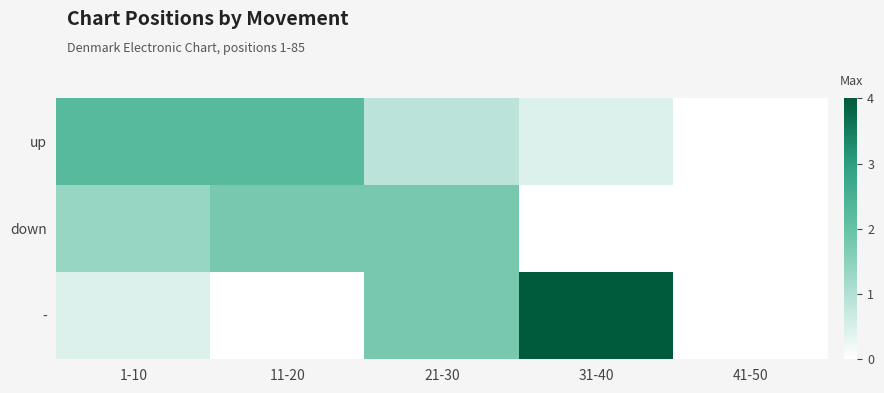

Reading left to right, extract all data points from this chart.

up: 1-10=2.2	11-20=2.2	21-30=0.9	31-40=0.4	41-50=0.0
down: 1-10=1.3	11-20=1.8	21-30=1.8	31-40=0.0	41-50=0.0
-: 1-10=0.4	11-20=0.0	21-30=1.8	31-40=4.0	41-50=0.0